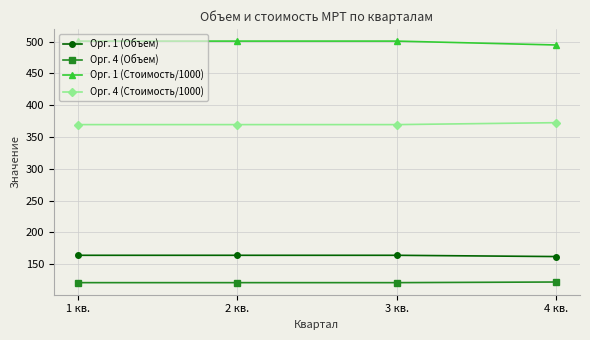

What is the total value across all series at 3 кв.?

1155.1